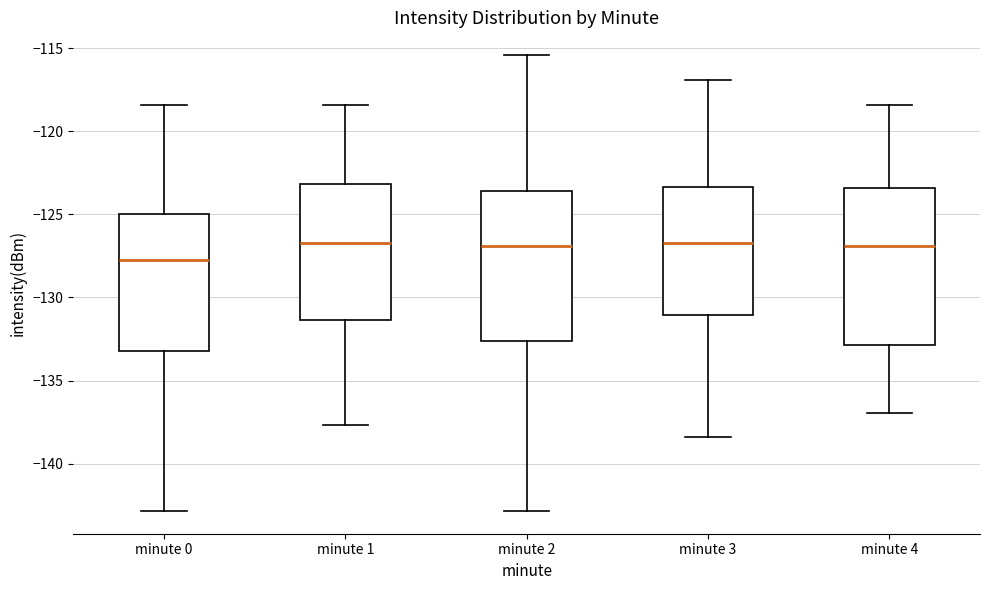

Which box has the lowest median line?

minute 0